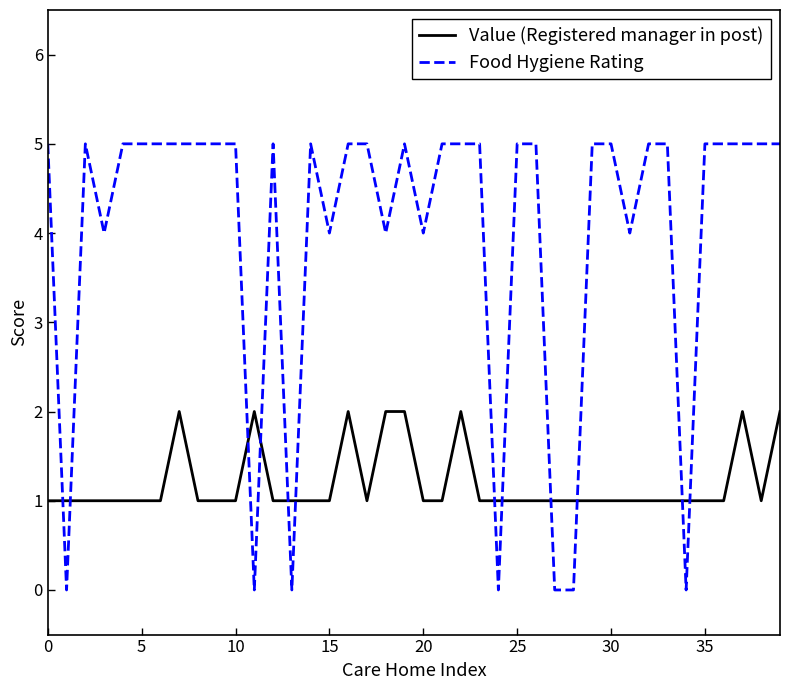

What is the greatest value displayed?

5